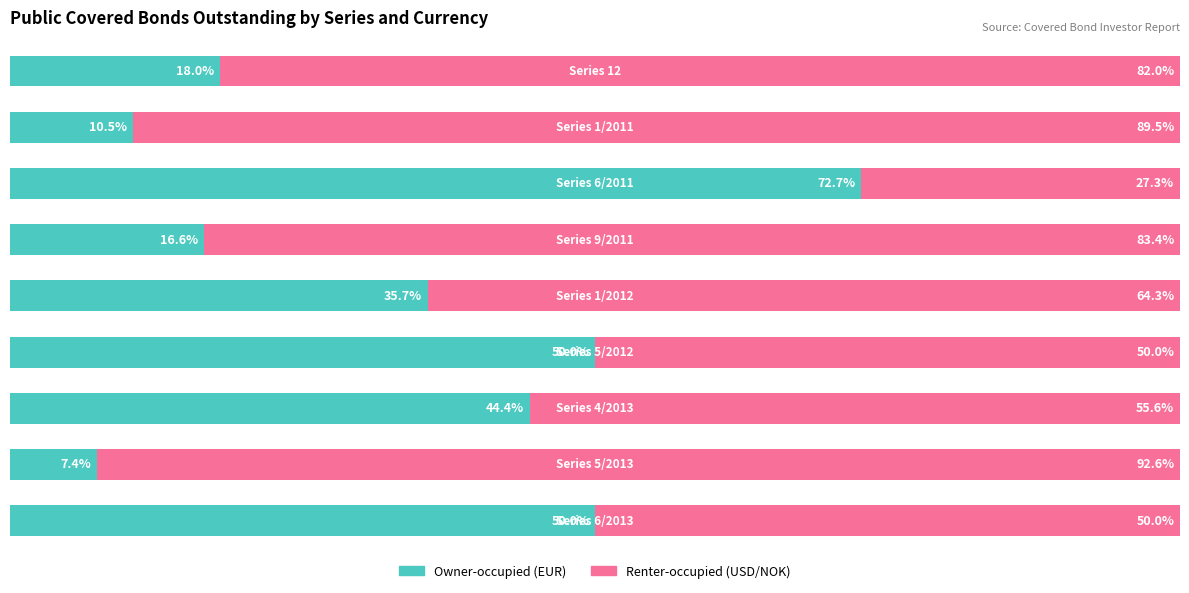

Are the bars horizontal?

Yes